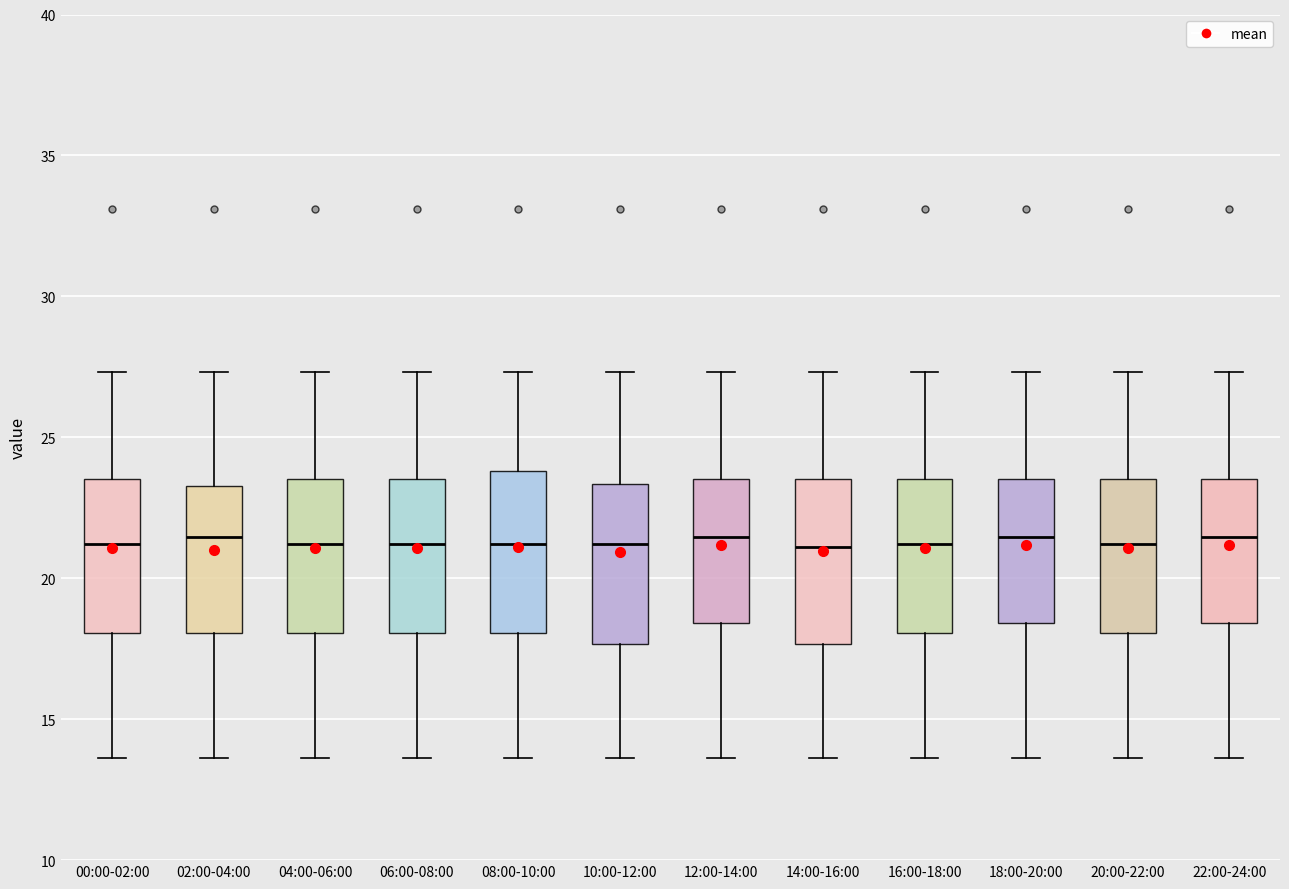

Reading left to right, transcribe this box plot: for each box, give where its median line is, the range the box spans, and where its two whiskers end, as read against the y-axis. The values are not printed on the chart, so give them approximately, as read against the axis.

00:00-02:00: median 21.0, box 18.0 to 23.5, whiskers 13.5 to 27.5
02:00-04:00: median 21.5, box 18.0 to 23.5, whiskers 13.5 to 27.5
04:00-06:00: median 21.0, box 18.0 to 23.5, whiskers 13.5 to 27.5
06:00-08:00: median 21.0, box 18.0 to 23.5, whiskers 13.5 to 27.5
08:00-10:00: median 21.0, box 18.0 to 24.0, whiskers 13.5 to 27.5
10:00-12:00: median 21.0, box 17.5 to 23.5, whiskers 13.5 to 27.5
12:00-14:00: median 21.5, box 18.5 to 23.5, whiskers 13.5 to 27.5
14:00-16:00: median 21.0, box 17.5 to 23.5, whiskers 13.5 to 27.5
16:00-18:00: median 21.0, box 18.0 to 23.5, whiskers 13.5 to 27.5
18:00-20:00: median 21.5, box 18.5 to 23.5, whiskers 13.5 to 27.5
20:00-22:00: median 21.0, box 18.0 to 23.5, whiskers 13.5 to 27.5
22:00-24:00: median 21.5, box 18.5 to 23.5, whiskers 13.5 to 27.5